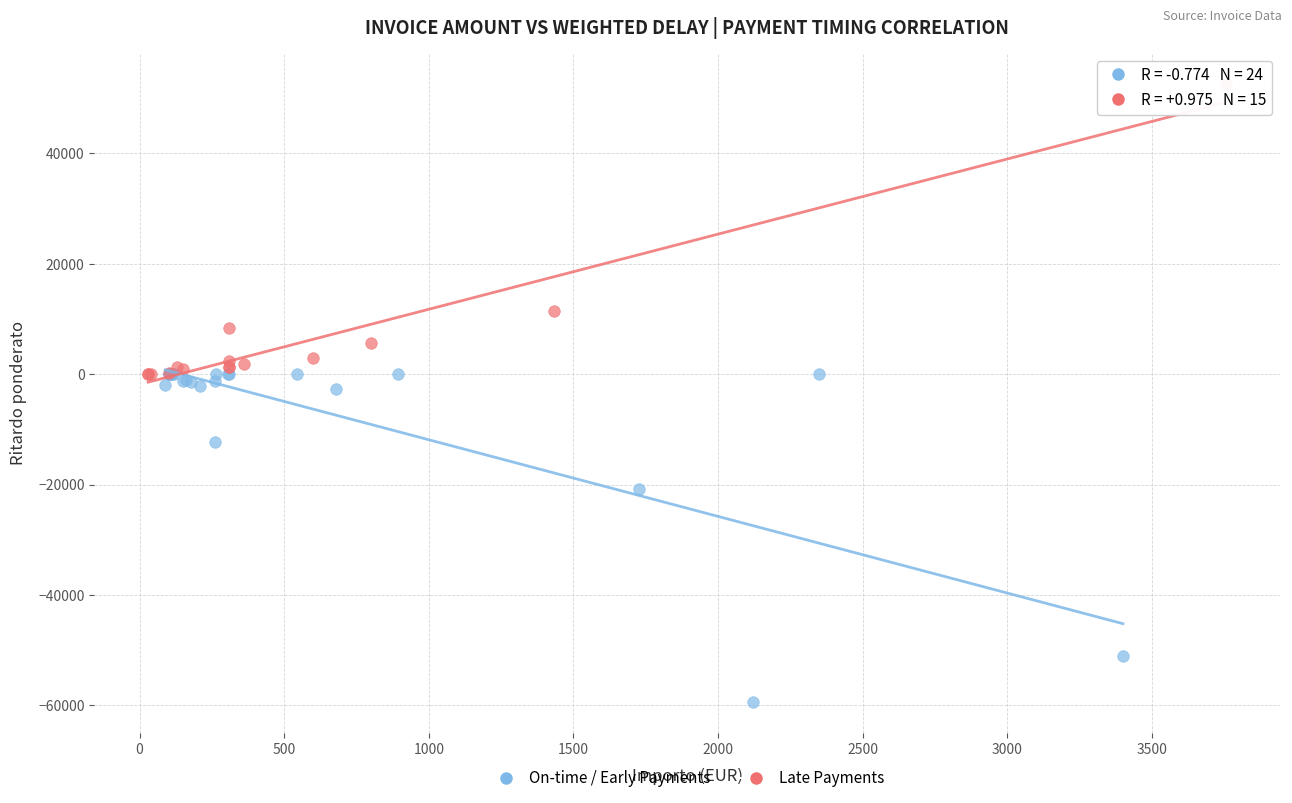

Which series has the largest Y range (max minus min)?

On-time / Early Payments